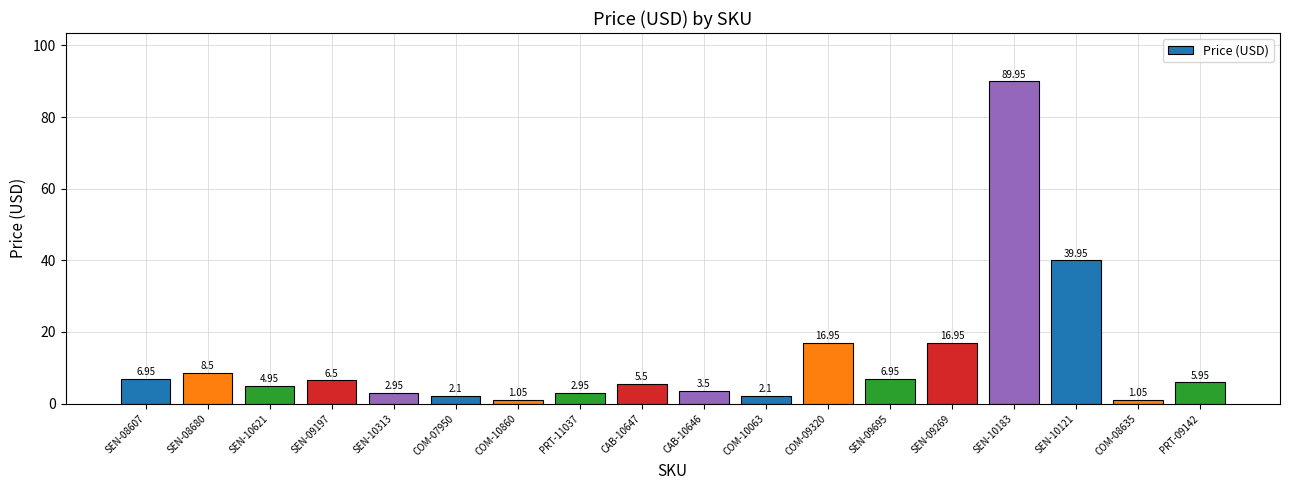

What is the greatest value displayed?

90.0